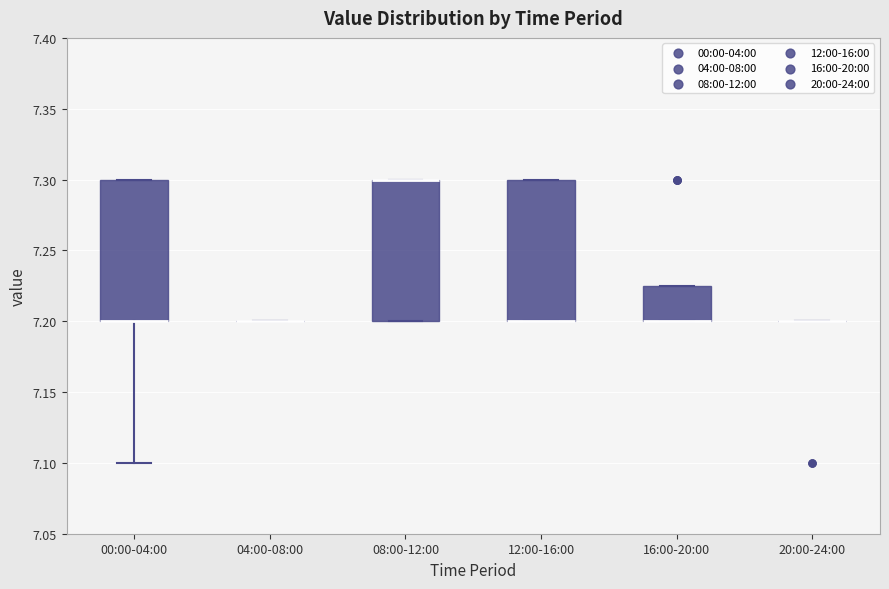

Reading left to right, read every box against the y-axis: the position of its median line, the range the box covers, and the ends of its whiskers. The values are not printed on the chart, so give them approximately, as read against the axis.

00:00-04:00: median 7.200 (drawn on the box's lower edge), box 7.200 to 7.300, whiskers 7.100 to 7.300
04:00-08:00: box collapsed to a line at 7.200, whiskers 7.200 to 7.200
08:00-12:00: median 7.300 (drawn on the box's upper edge), box 7.200 to 7.300, whiskers 7.200 to 7.300
12:00-16:00: median 7.200 (drawn on the box's lower edge), box 7.200 to 7.300, whiskers 7.200 to 7.300
16:00-20:00: median 7.200 (drawn on the box's lower edge), box 7.200 to 7.225, whiskers 7.200 to 7.225
20:00-24:00: box collapsed to a line at 7.200, whiskers 7.200 to 7.200